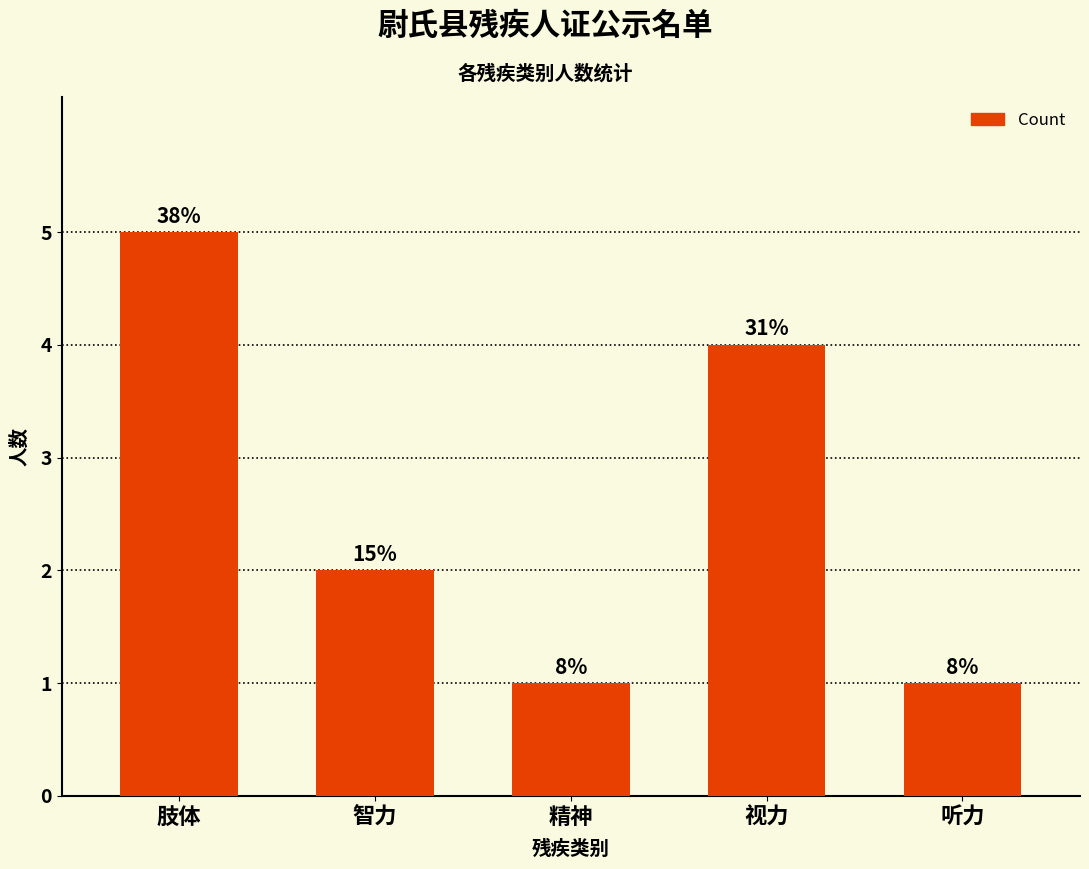

Between 视力 and 精神, which is larger?

视力